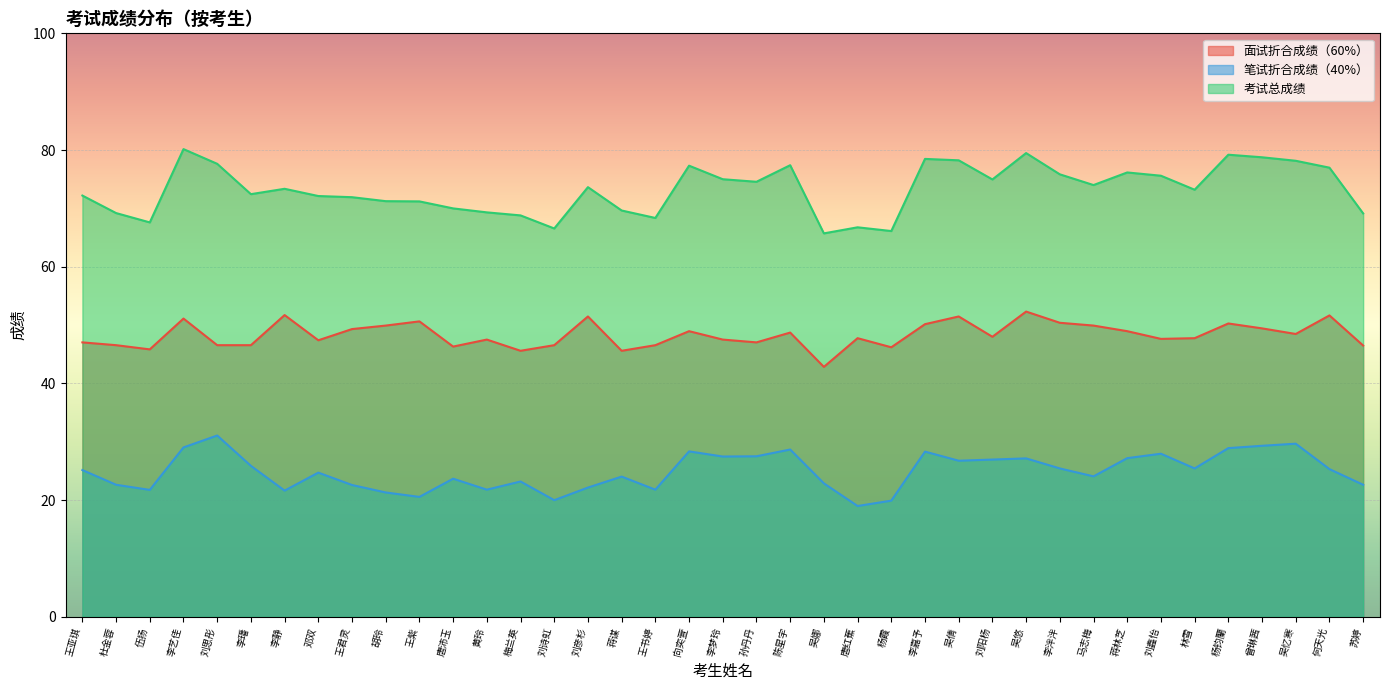

How many interior local valleys does the 考试总成绩 series have?

10